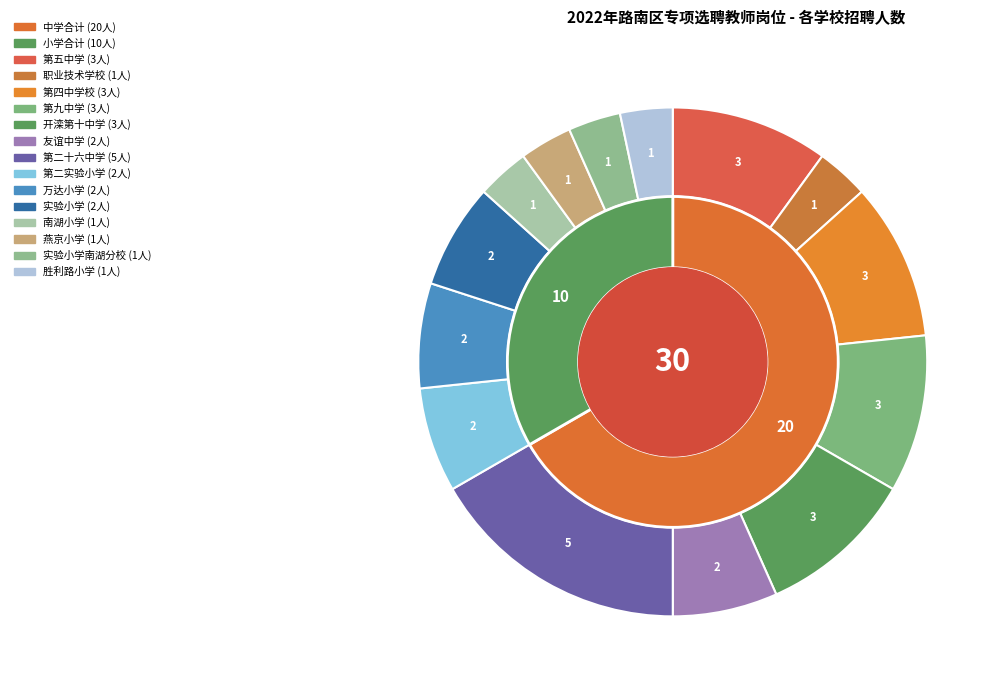

How many segments does this pie chart have?

14